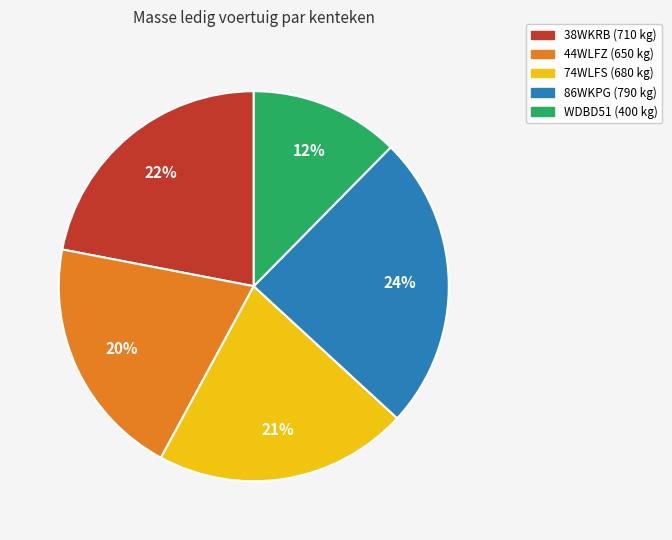

True or false: 86WKPG accounts for 24% of the total.

True